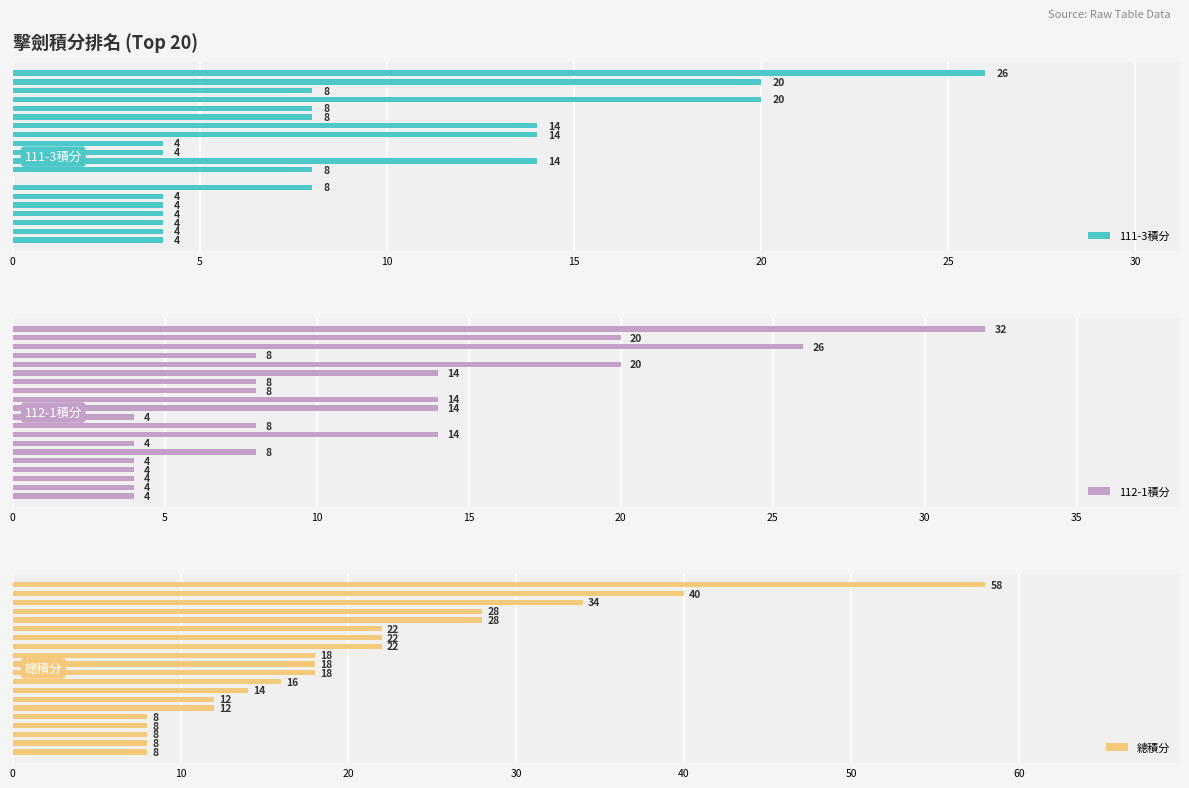

What is the difference between the maximum and minimum values in the 112-1積分 series?

28